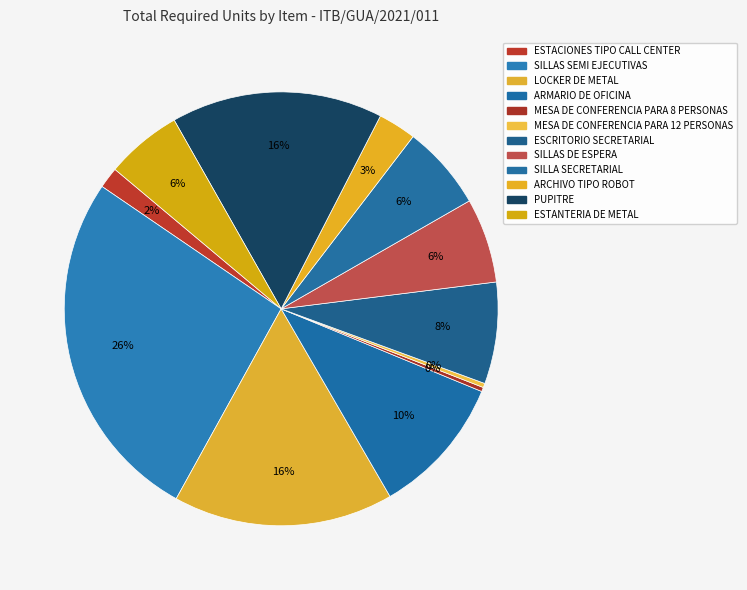

To the nearest percent, what is the combined percentage of SILLA SECRETARIAL and SILLAS DE ESPERA?

13%